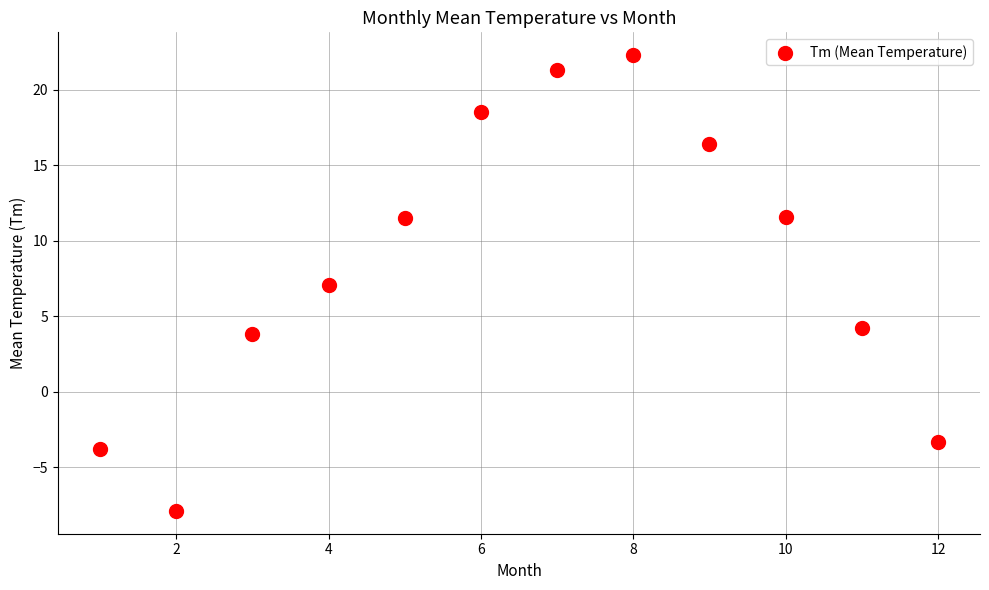

What is the range of X values (max minus min)?

11.0